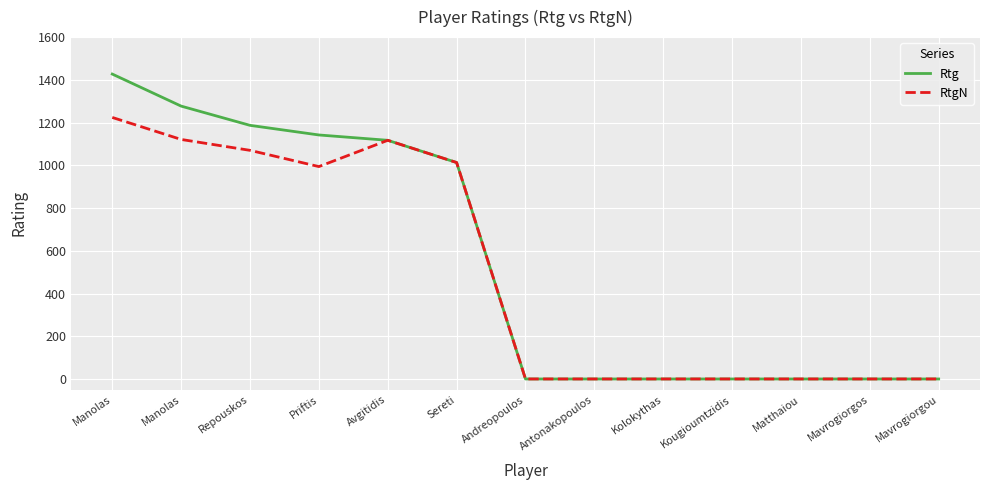

What are all the series names shown in the legend?

Rtg, RtgN